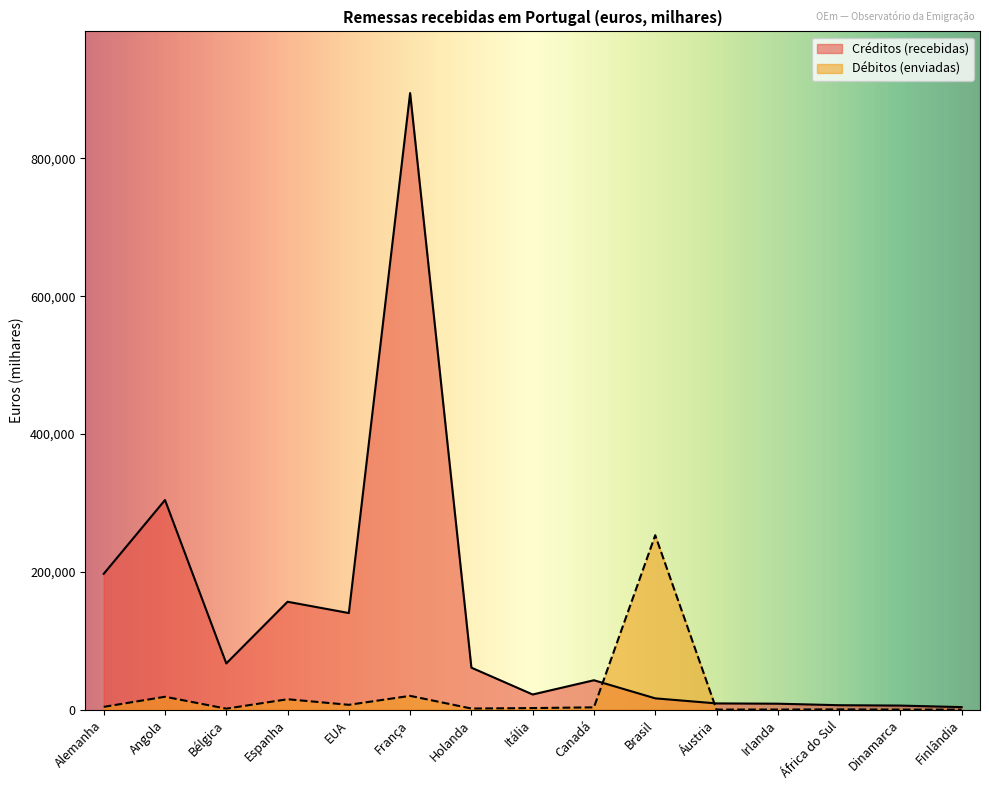

Reading left to right, list all the values displayed in this chart.

Créditos (recebidas): Alemanha=197247	Angola=304328	Bélgica=67205	Espanha=156697	EUA=140320	França=894932	Holanda=61053	Itália=22136	Canadá=42792	Brasil=16524	Áustria=9167	Irlanda=8753	África do Sul=6558	Dinamarca=6024	Finlândia=3800
Débitos (enviadas): Alemanha=4163	Angola=18847	Bélgica=1566	Espanha=15237	EUA=7139	França=20145	Holanda=1733	Itália=2415	Canadá=3453	Brasil=253250	Áustria=220	Irlanda=267	África do Sul=480	Dinamarca=162	Finlândia=78